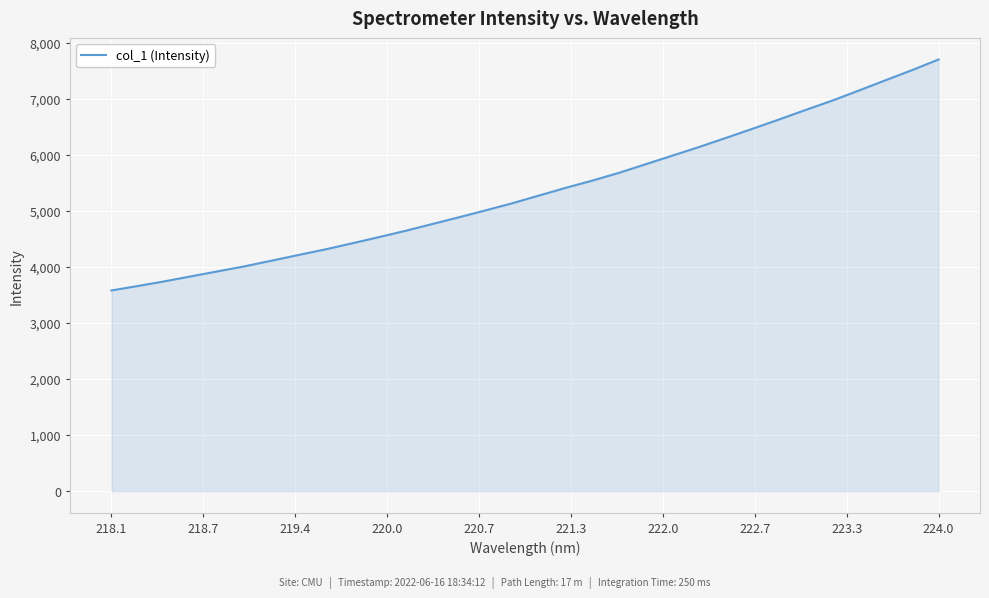

What is the maximum value shown in the chart?

7707.2